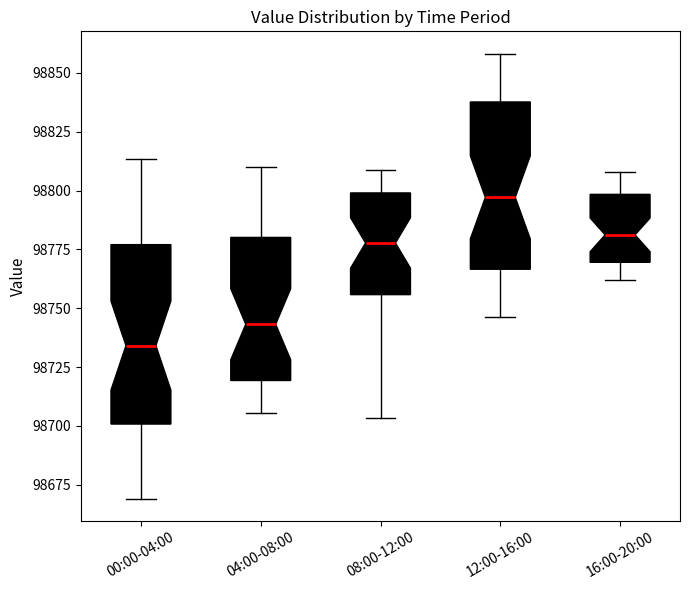

Reading left to right, read every box against the y-axis: the position of its median line, the range the box covers, and the ends of its whiskers. The values are not printed on the chart, so give them approximately, as read against the axis.

00:00-04:00: median 98735, box 98700 to 98775, whiskers 98670 to 98815
04:00-08:00: median 98745, box 98720 to 98780, whiskers 98705 to 98810
08:00-12:00: median 98780, box 98755 to 98800, whiskers 98705 to 98810
12:00-16:00: median 98795, box 98765 to 98840, whiskers 98745 to 98860
16:00-20:00: median 98780, box 98770 to 98800, whiskers 98760 to 98810